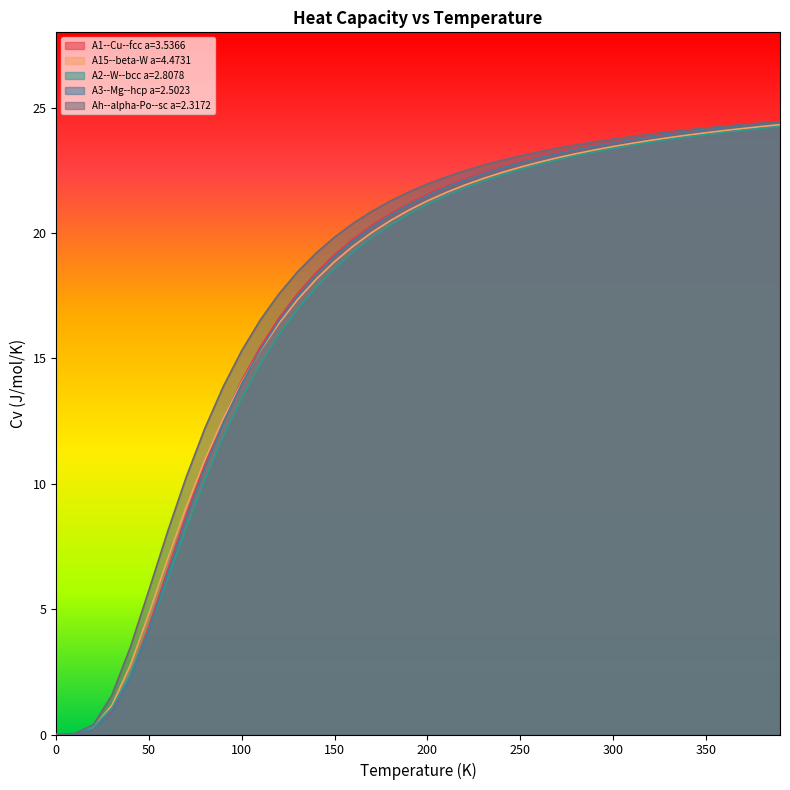

What is the difference between the maximum and minimum values in the Ah--alpha-Po--sc a=2.3172 series?

24.4